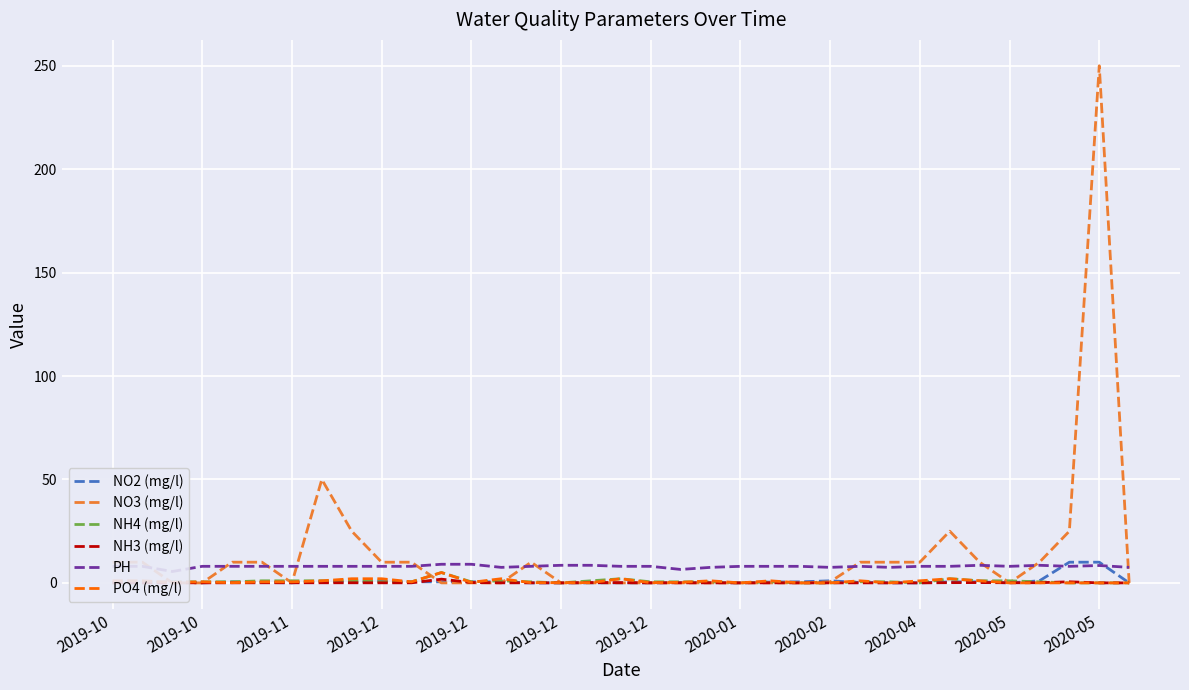

Reading right to left, transcribe all the data shown in this chart.

NO2 (mg/l): 0.0	10.0	10.0	1.0	0.0	0.5	0.5	0.0	0.0	0.2	1.0	0.5	0.4	0.0	0.2	0.2	0.0	0.0	0.0	0.0	0.0	0.5	0.5	0.5	0.5	1.0	0.2	0.8	0.0	0.2	0.5	0.0	0.5	0.1	0.2
NO3 (mg/l): 0.0	250.0	25.0	10.0	0.0	10.0	25.0	10.0	10.0	10.0	0.5	0.0	0.0	0.0	0.0	0.0	0.0	0.0	0.0	0.0	10.0	0.0	0.0	0.0	10.0	10.0	25.0	50.0	0.0	10.0	10.0	0.0	0.0	10.0	10.0
NH4 (mg/l): 0.0	0.0	0.0	0.5	1.0	1.0	2.0	0.0	0.5	0.5	0.0	0.0	0.5	0.0	0.5	0.5	0.5	2.0	1.0	0.0	0.5	1.0	0.5	5.0	0.5	0.5	1.0	1.0	1.0	1.0	0.5	0.5	0.5	0.0	0.0
NH3 (mg/l): 0.0	0.0	0.5	0.1	0.1	0.1	0.1	0.0	0.0	0.0	0.0	0.0	0.0	0.0	0.0	0.0	0.0	0.1	0.1	0.0	0.0	0.0	0.2	1.8	0.0	0.0	0.1	0.1	0.1	0.1	0.0	0.0	0.0	0.0	0.0
PH: 7.5	8.4	8.0	8.5	8.0	8.5	8.0	8.0	7.5	8.0	7.5	8.0	8.0	8.0	7.5	6.5	8.0	8.0	8.5	8.5	8.0	7.5	9.0	9.0	8.0	8.0	8.0	8.0	8.0	8.0	8.0	8.0	5.5	8.0	8.0
PO4 (mg/l): 0.0	0.0	0.0	0.0	0.0	1.0	2.0	1.0	0.0	1.0	0.0	0.0	1.0	0.0	1.0	0.2	0.1	2.0	0.1	0.1	0.1	2.0	0.2	5.0	0.5	2.0	2.0	1.0	0.5	0.5	0.1	0.5	0.2	1.0	1.0